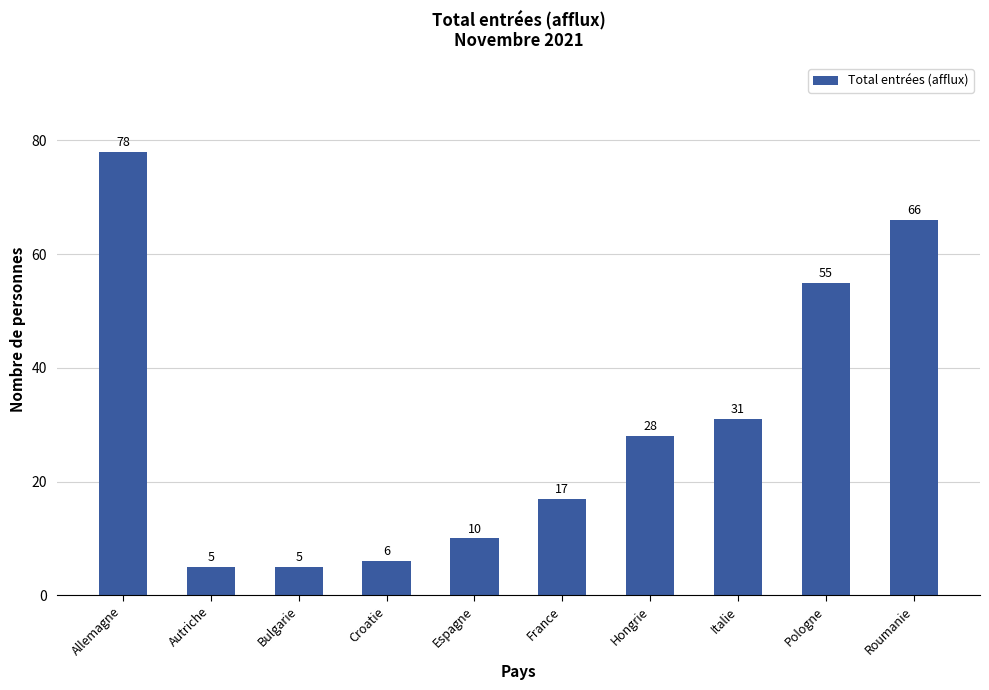

True or false: the data shows 55 at Pologne.

True